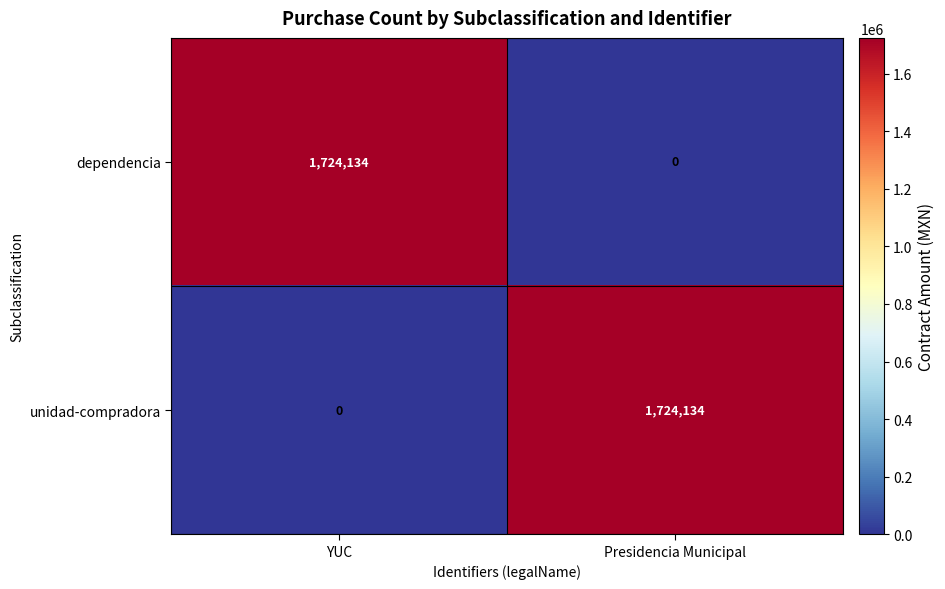

What is the spread (max minus min) of values at Presidencia Municipal?

1724134